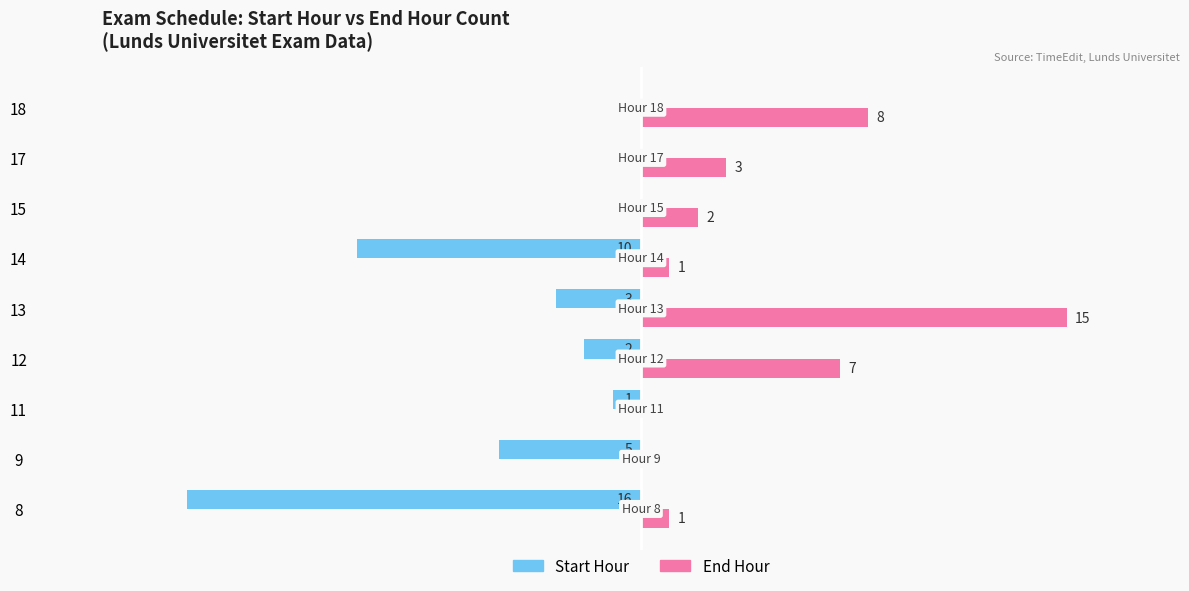

Is the value of End Hour at 12 greater than the value of Start Hour at 13?

Yes